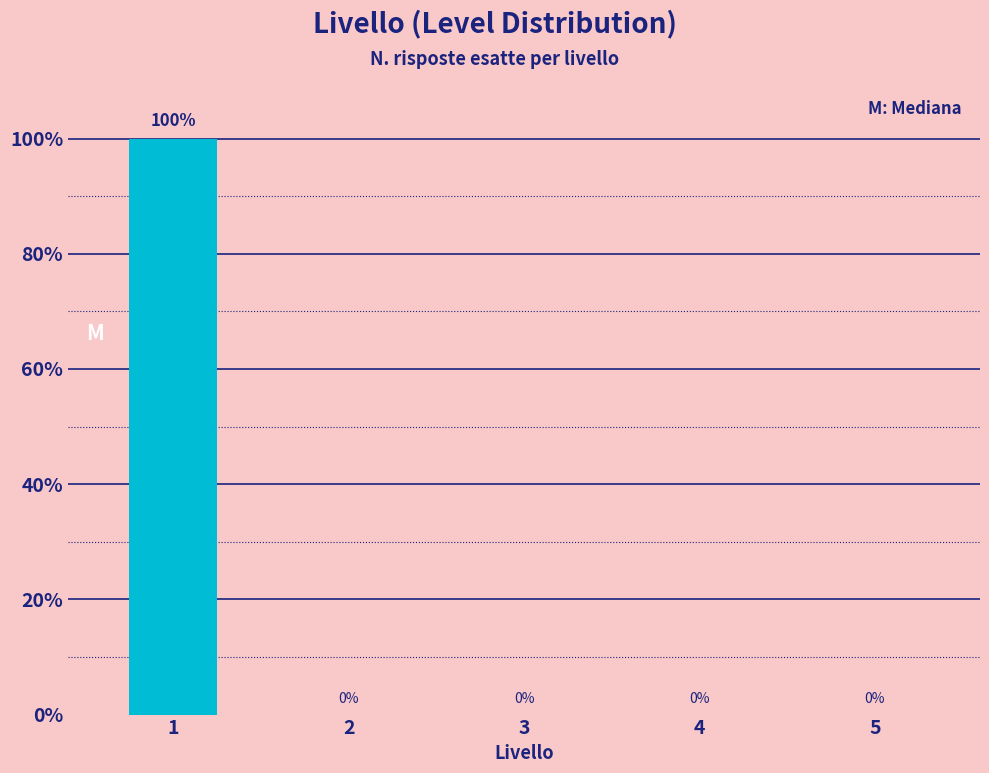

The value at 2 is 61. True or false?

False